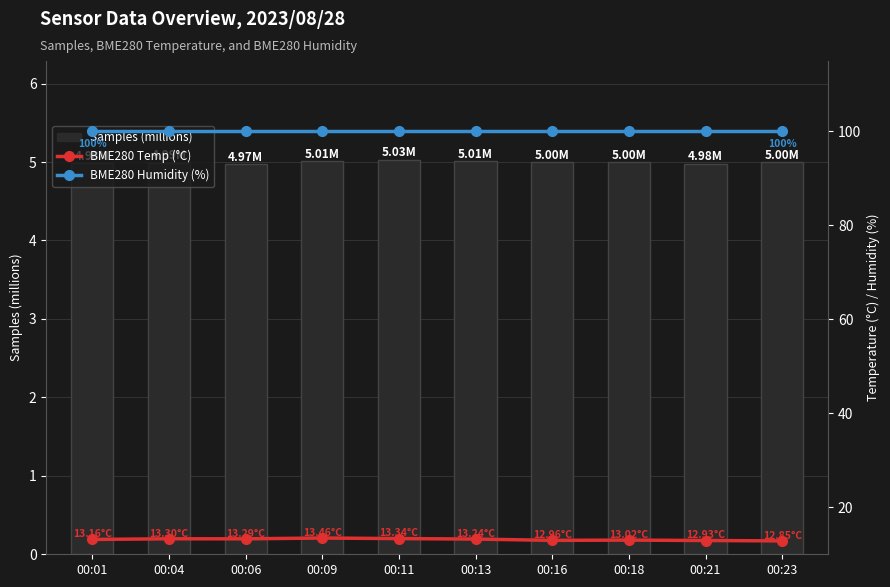

Reading right to left, transcribe all the data shown in this chart.

Samples (millions): 00:23=5.0	00:21=5.0	00:18=5.0	00:16=5.0	00:13=5.0	00:11=5.0	00:09=5.0	00:06=5.0	00:04=5.0	00:01=5.0
BME280 Temp (°C): 00:23=12.8	00:21=12.9	00:18=13.0	00:16=13.0	00:13=13.2	00:11=13.3	00:09=13.5	00:06=13.3	00:04=13.3	00:01=13.2
BME280 Humidity (%): 00:23=100.0	00:21=100.0	00:18=100.0	00:16=100.0	00:13=100.0	00:11=100.0	00:09=100.0	00:06=100.0	00:04=100.0	00:01=100.0